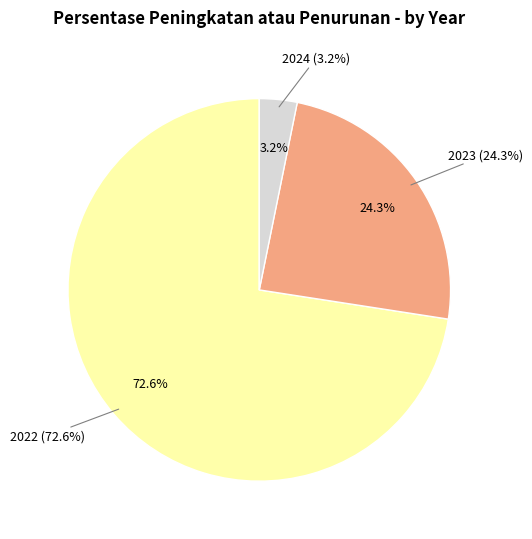

To the nearest percent, what portion does 2023 represent?

24%